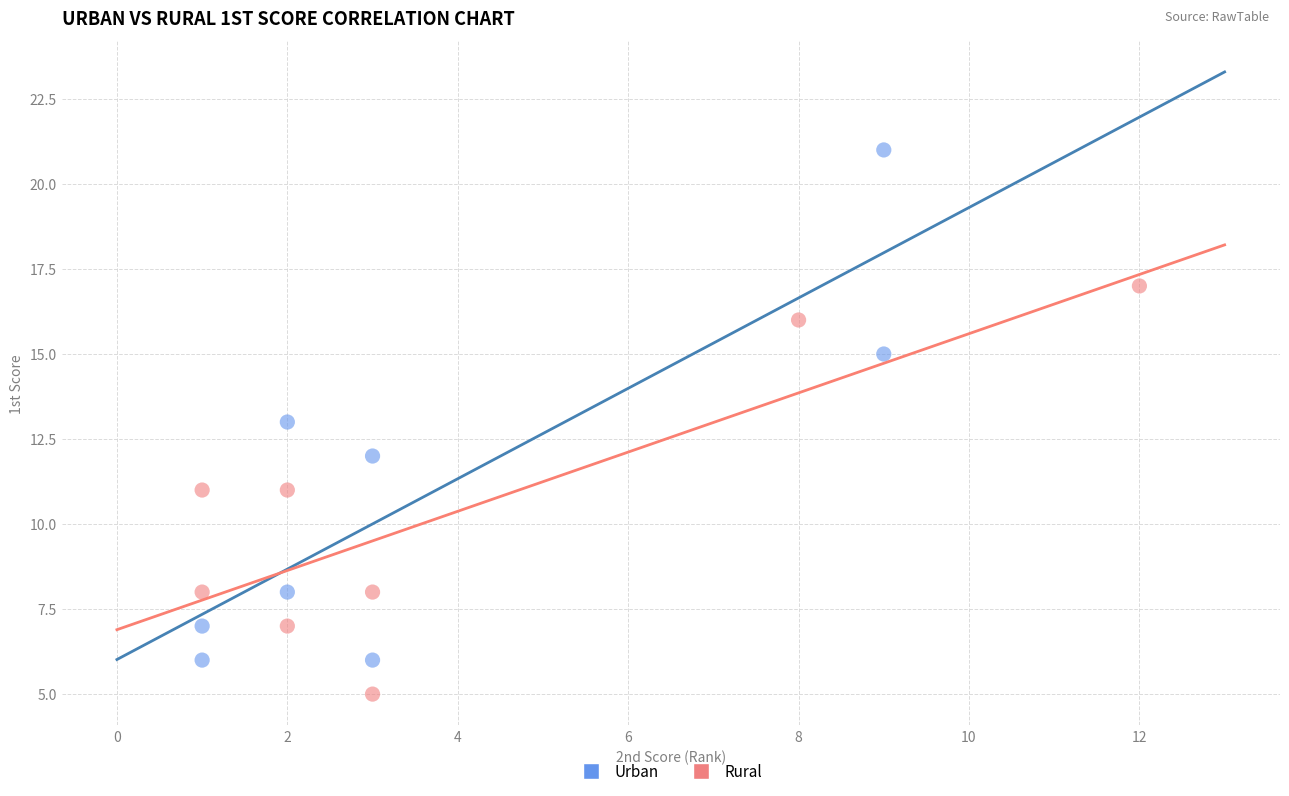

Which series has the largest Y range (max minus min)?

Urban